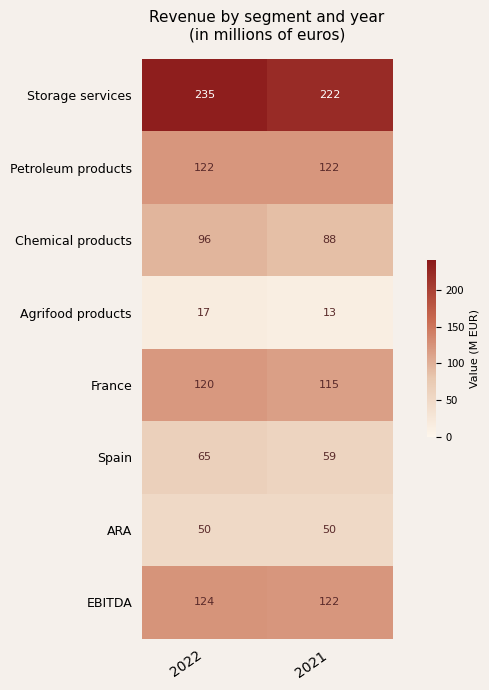

Which label corresponds to the largest value in the chart?

2022